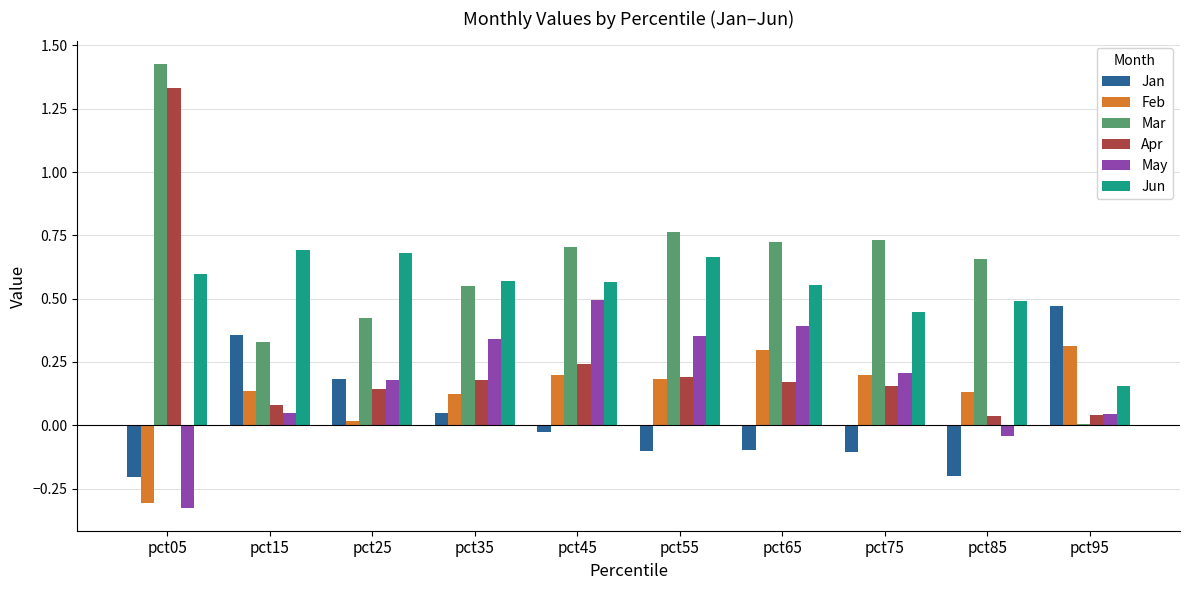

Which label corresponds to the largest value in the chart?

pct05